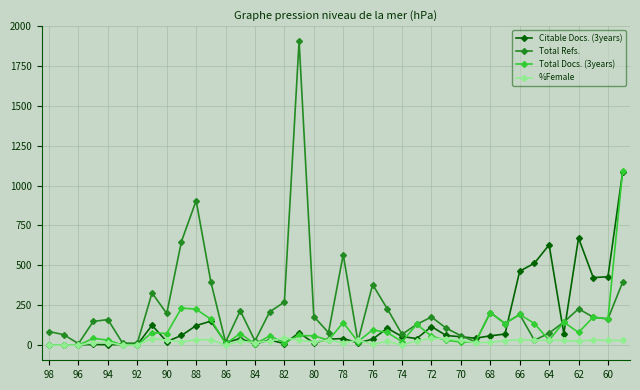

True or false: Citable Docs. (3years) has more than 2 points higher than both neighbors.

True